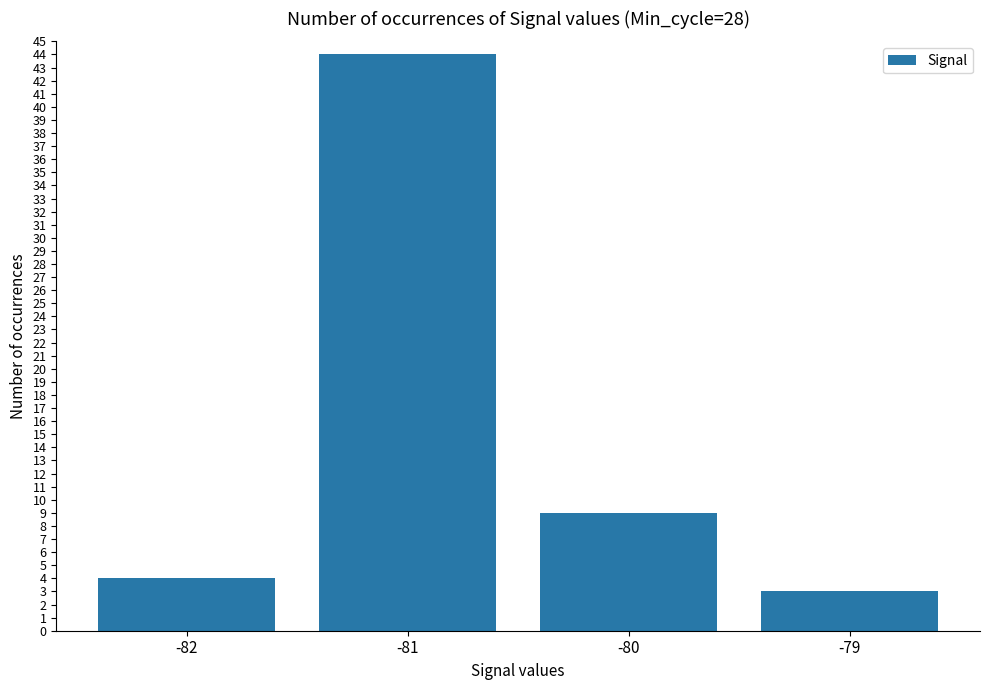

What is the difference between the values at -79 and -82?

1